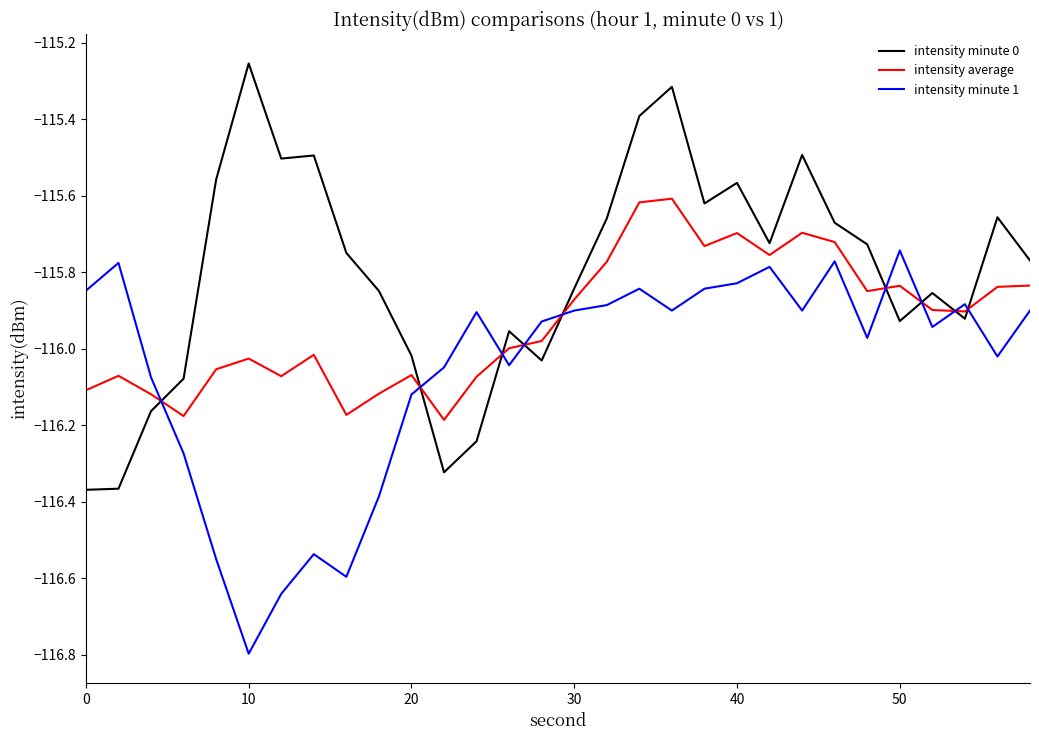

What is the difference between the second highest and second lowest values in the intensity minute 0 series?

1.1